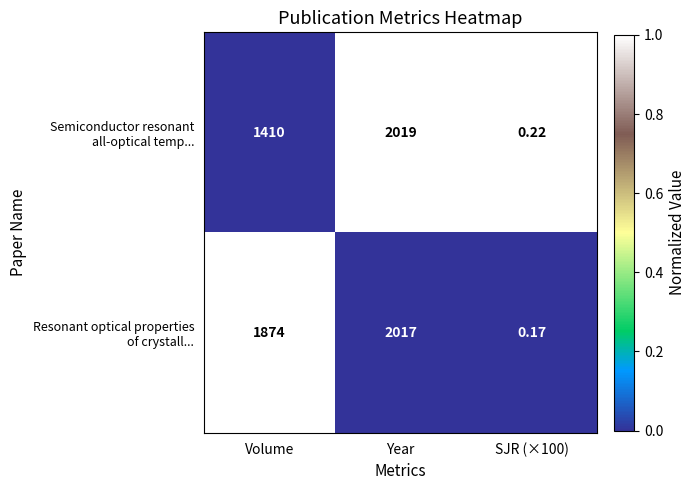

Which has a higher value, Year or SJR (×100)?

Year